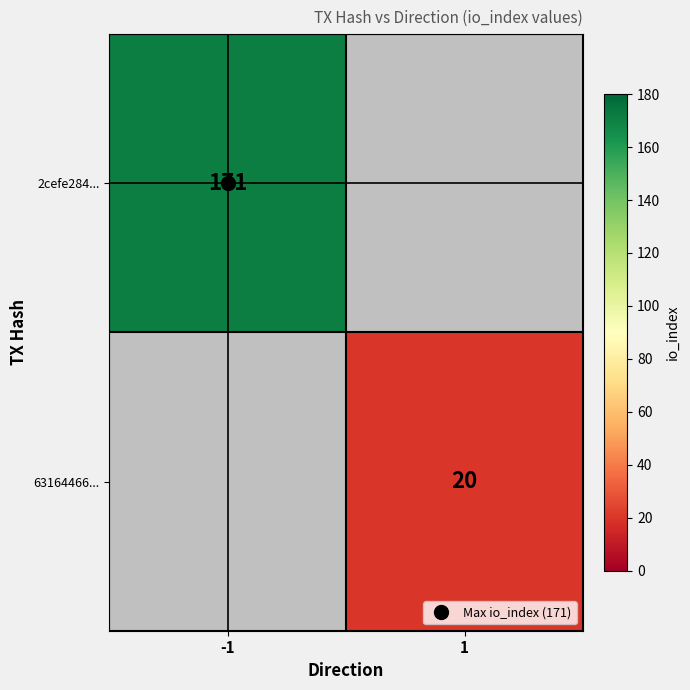

Rank the categories by 2cefe284... value from highest to lowest.

-1, 1